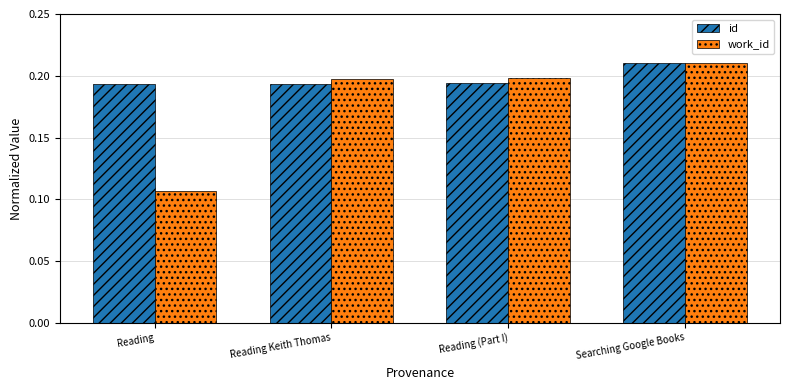

Where is work_id nearest to the value 0?

Reading